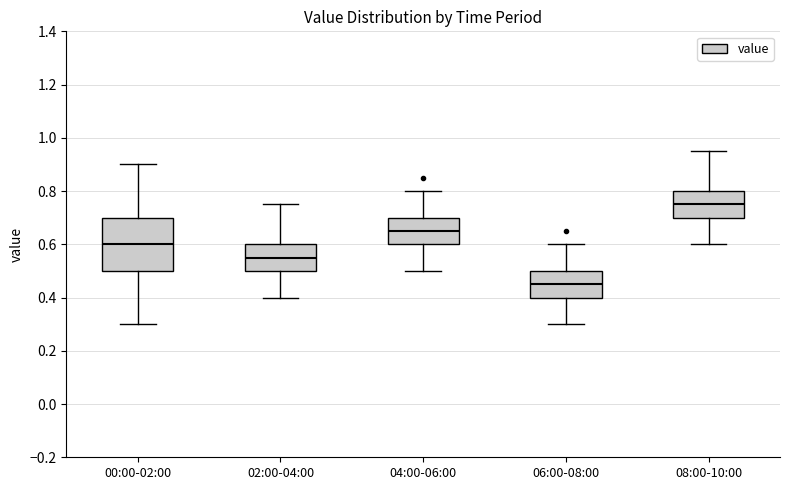

Reading left to right, read every box against the y-axis: the position of its median line, the range the box covers, and the ends of its whiskers. The values are not printed on the chart, so give them approximately, as read against the axis.

00:00-02:00: median 0.60, box 0.50 to 0.70, whiskers 0.30 to 0.90
02:00-04:00: median 0.56, box 0.50 to 0.60, whiskers 0.40 to 0.76
04:00-06:00: median 0.66, box 0.60 to 0.70, whiskers 0.50 to 0.80
06:00-08:00: median 0.46, box 0.40 to 0.50, whiskers 0.30 to 0.60
08:00-10:00: median 0.76, box 0.70 to 0.80, whiskers 0.60 to 0.96